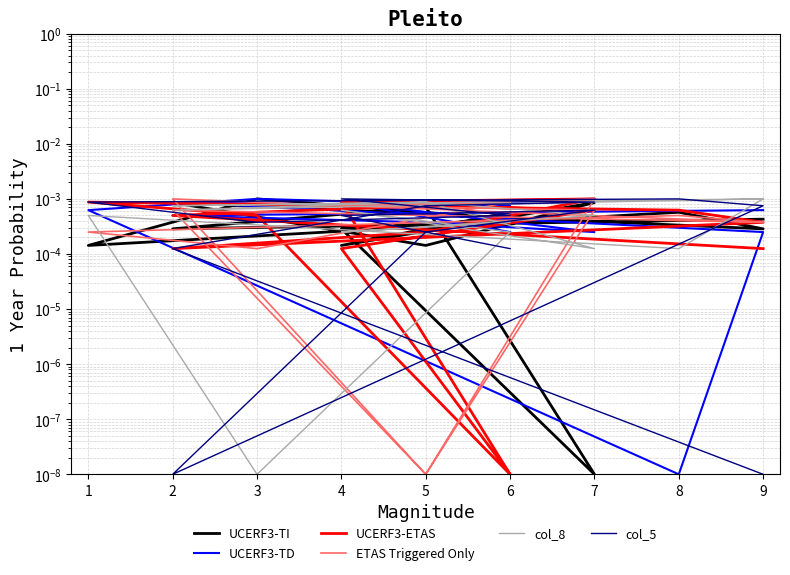

What are all the series names shown in the legend?

UCERF3-TI, UCERF3-TD, UCERF3-ETAS, ETAS Triggered Only, col_8, col_5